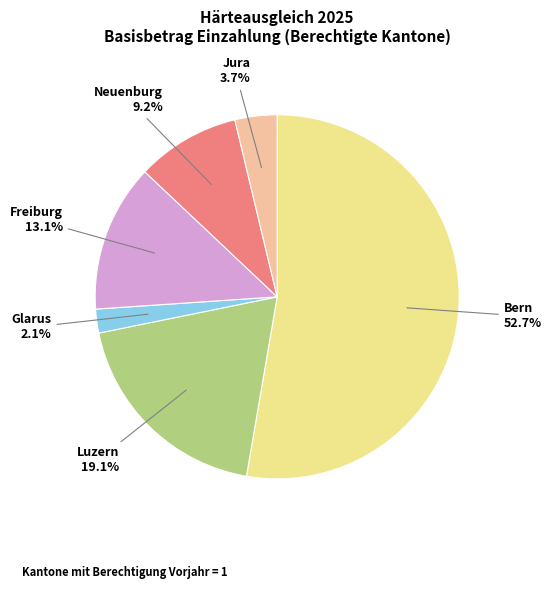

What is the smallest slice in the pie chart?

Glarus